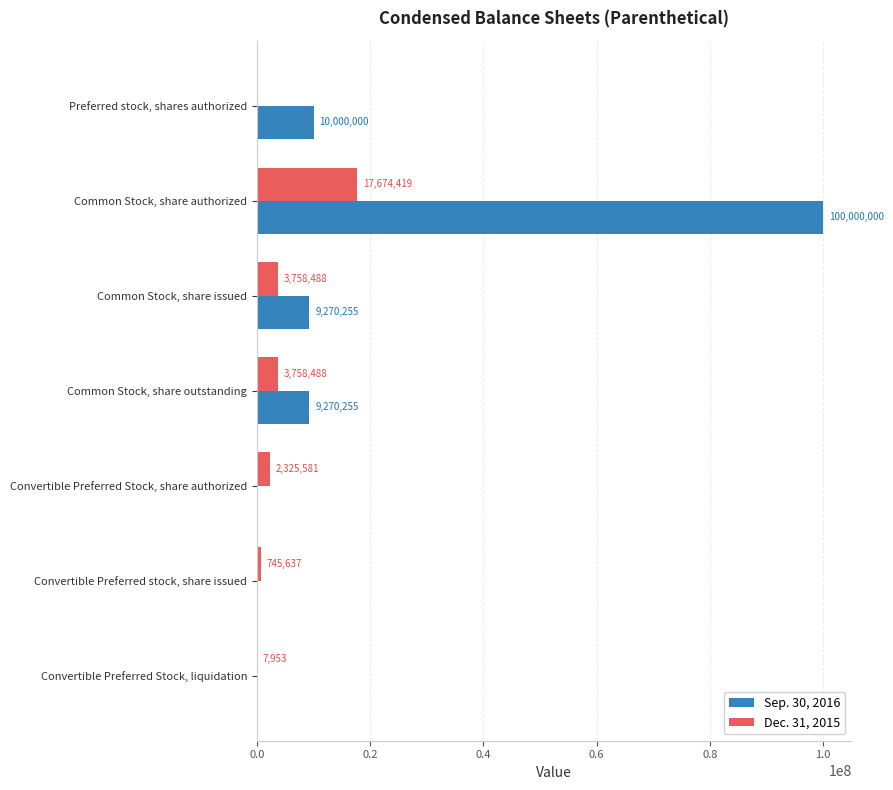

What is the maximum value shown in the chart?

100000000